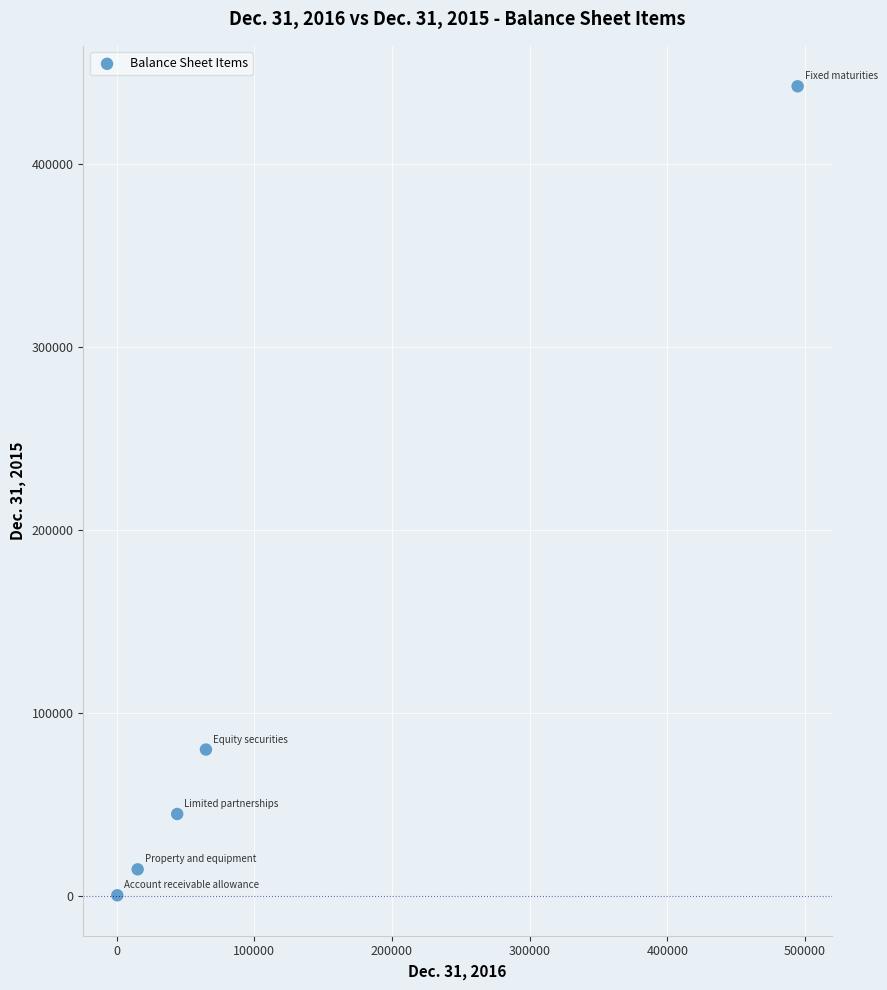

What Y value in the scatter plot is closest to 221589?

80221